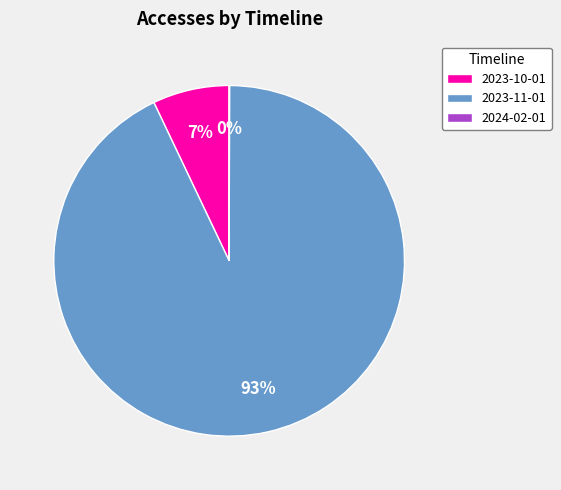

What is the largest slice in the pie chart?

2023-11-01